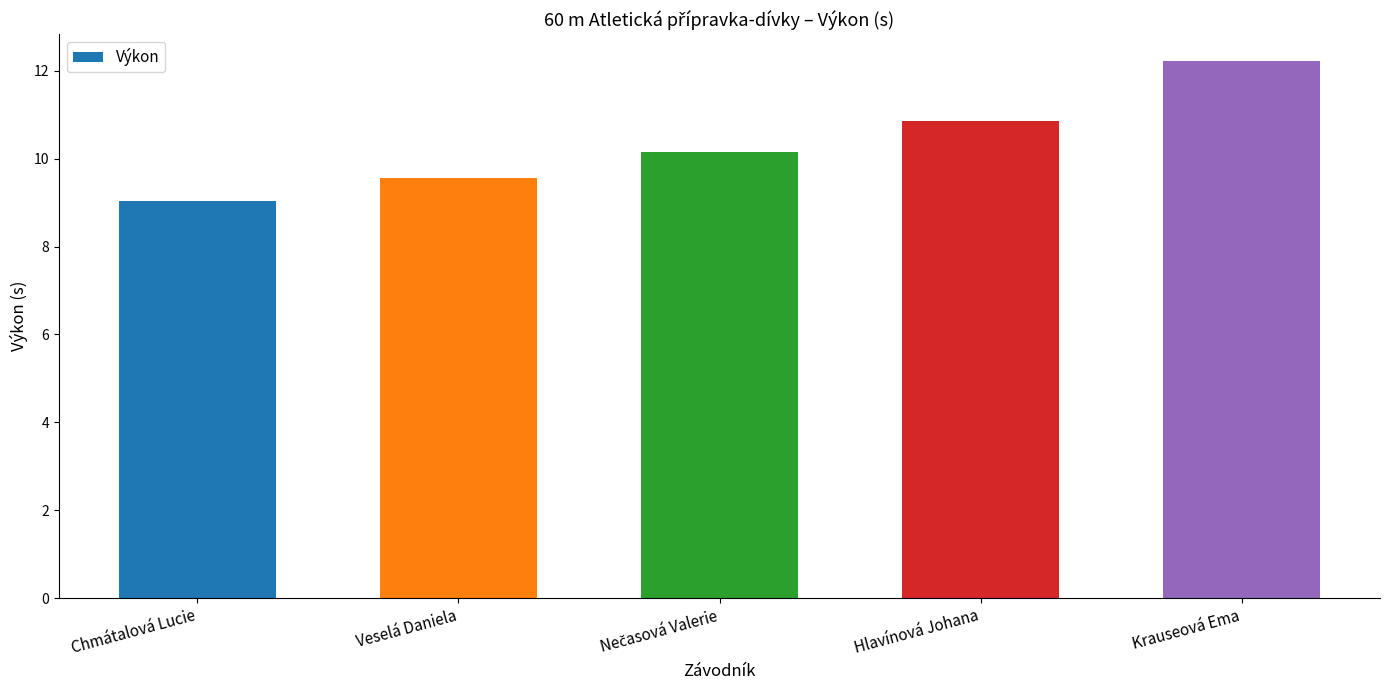

What is the label of the 2nd bar from the right?

Hlavínová Johana